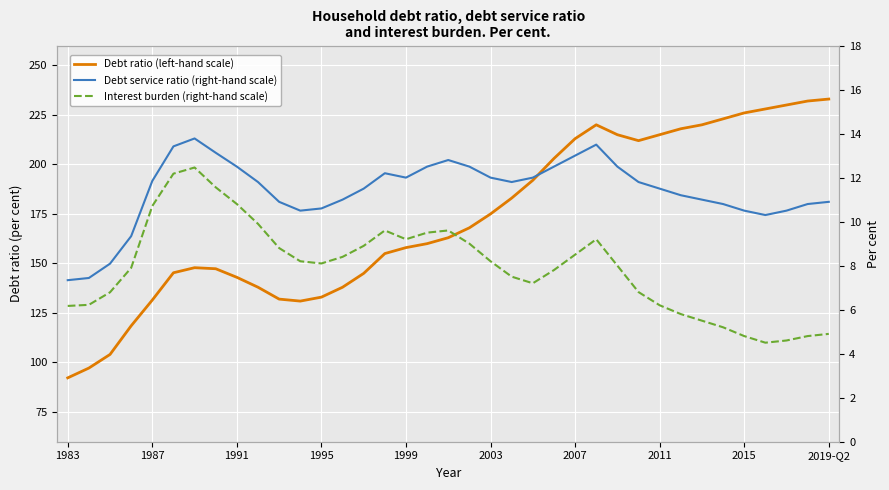

What position from the left is 2015?

33